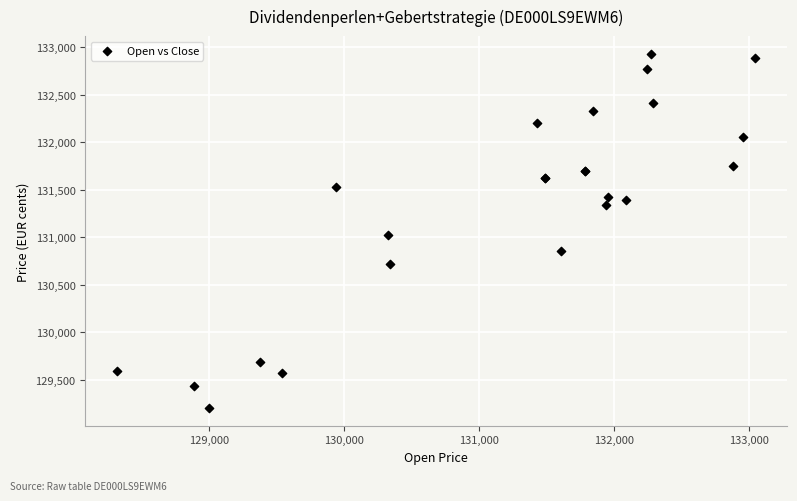

What Y value in the scatter plot is closest to 131065?

131017